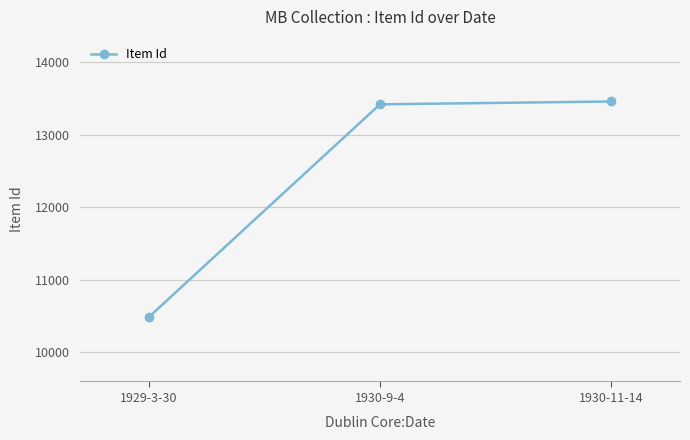

What is the approximate value at 1929-3-30, to the nearest 100?

10500